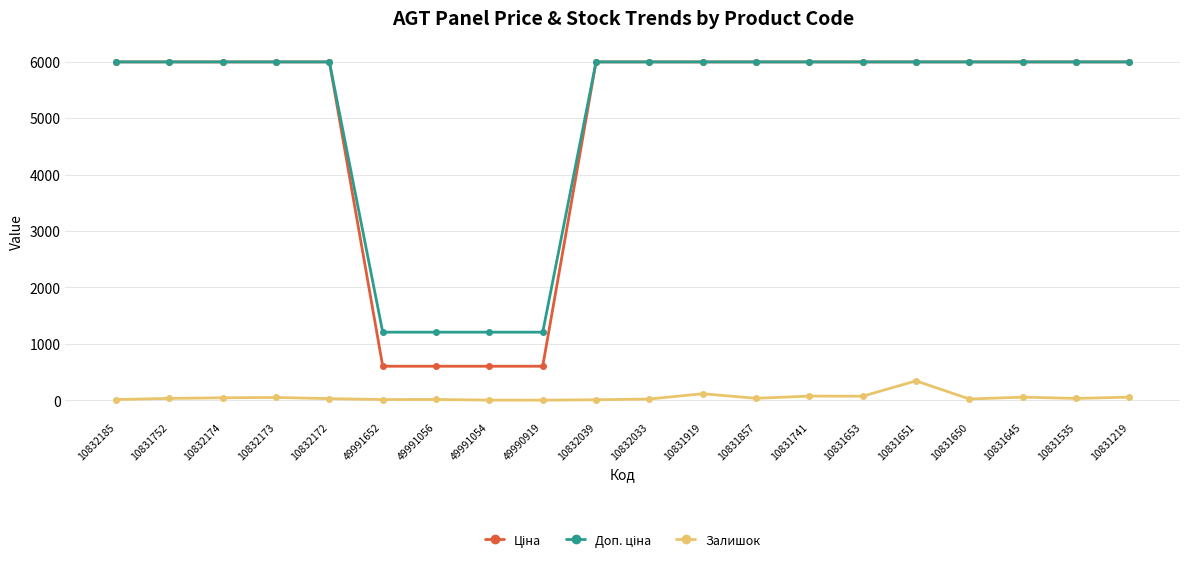

True or false: Залишок has a value of 3.0 at 49990919.

True